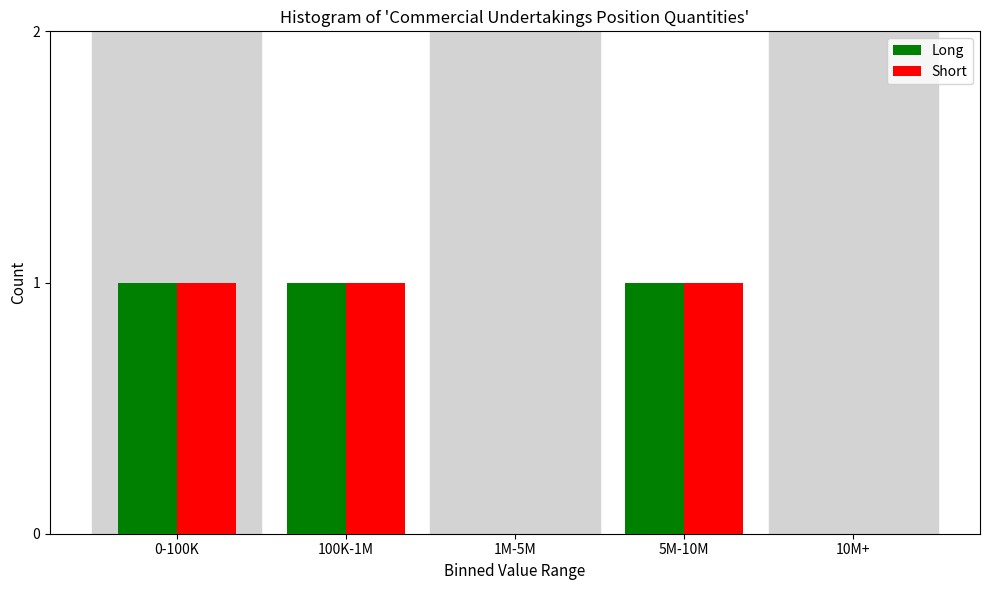

Reading right to left, extract all data points from this chart.

Long: 10M+=0	5M-10M=1	1M-5M=0	100K-1M=1	0-100K=1
Short: 10M+=0	5M-10M=1	1M-5M=0	100K-1M=1	0-100K=1